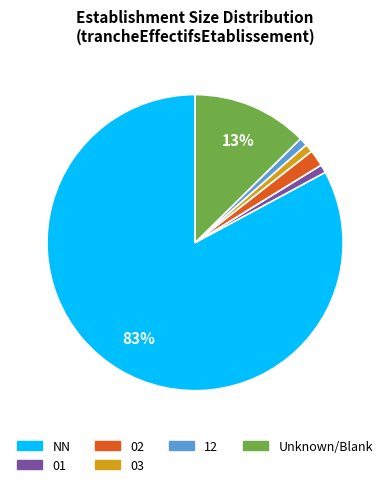

True or false: Unknown/Blank accounts for 3% of the total.

False